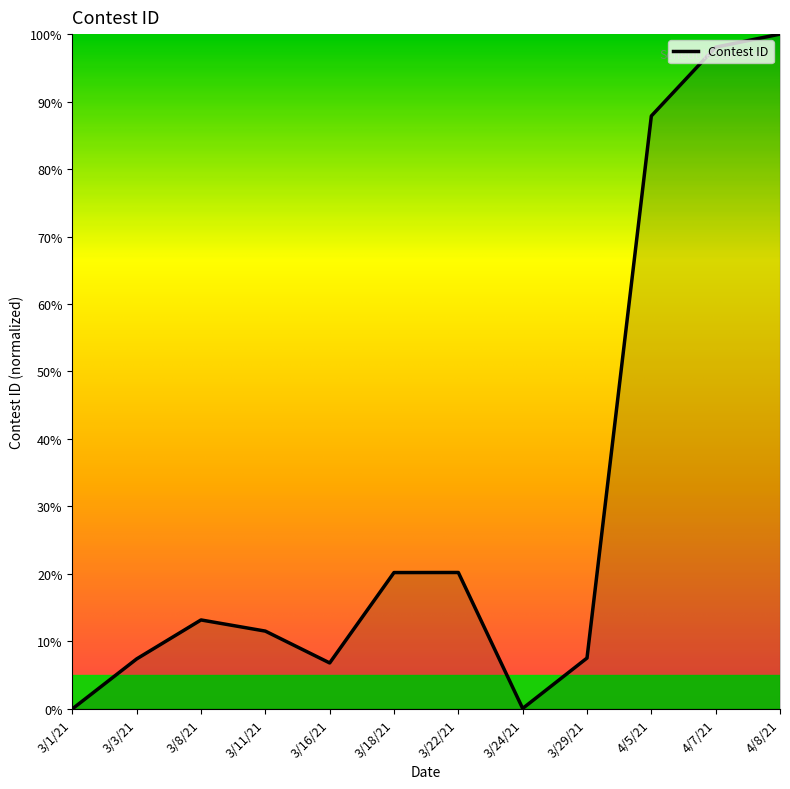

What is the maximum value shown in the chart?

100.0